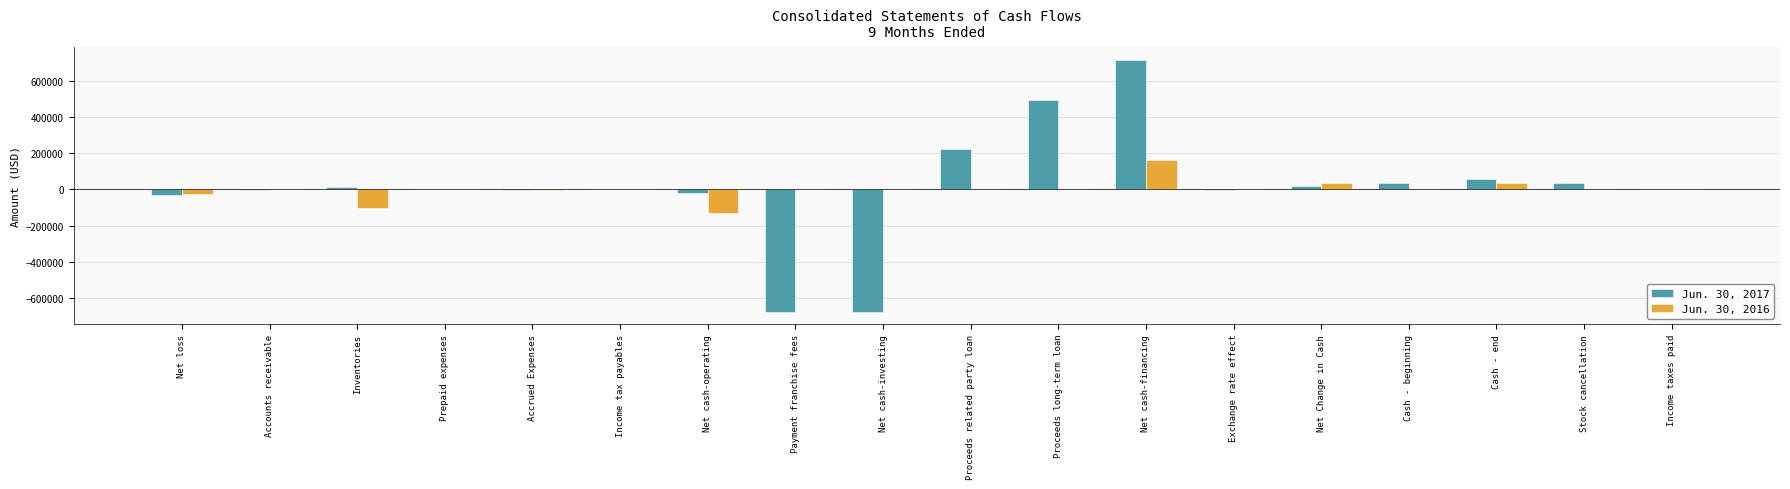

What is the total value across all series at Exchange rate effect?

3122